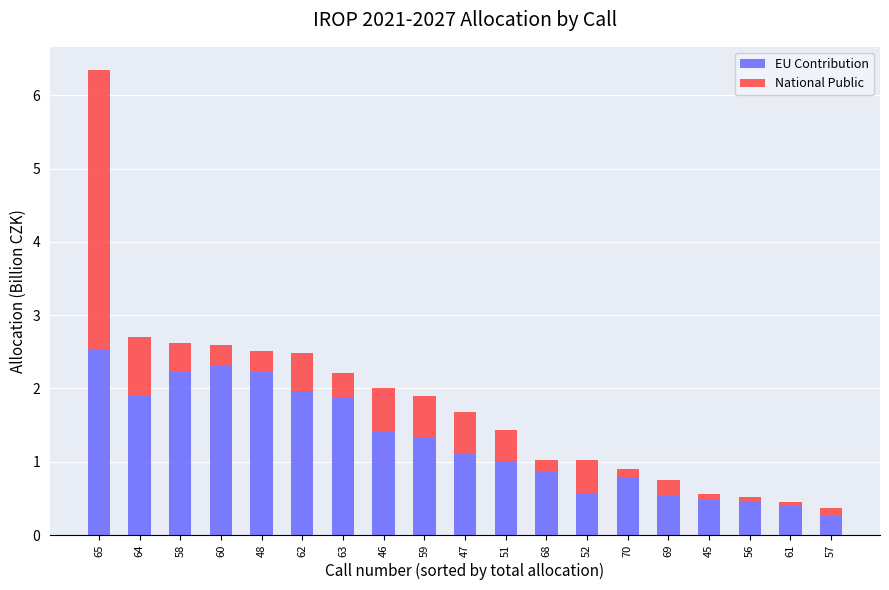

What is the difference between the maximum and second lowest values in the EU Contribution series?

2.1